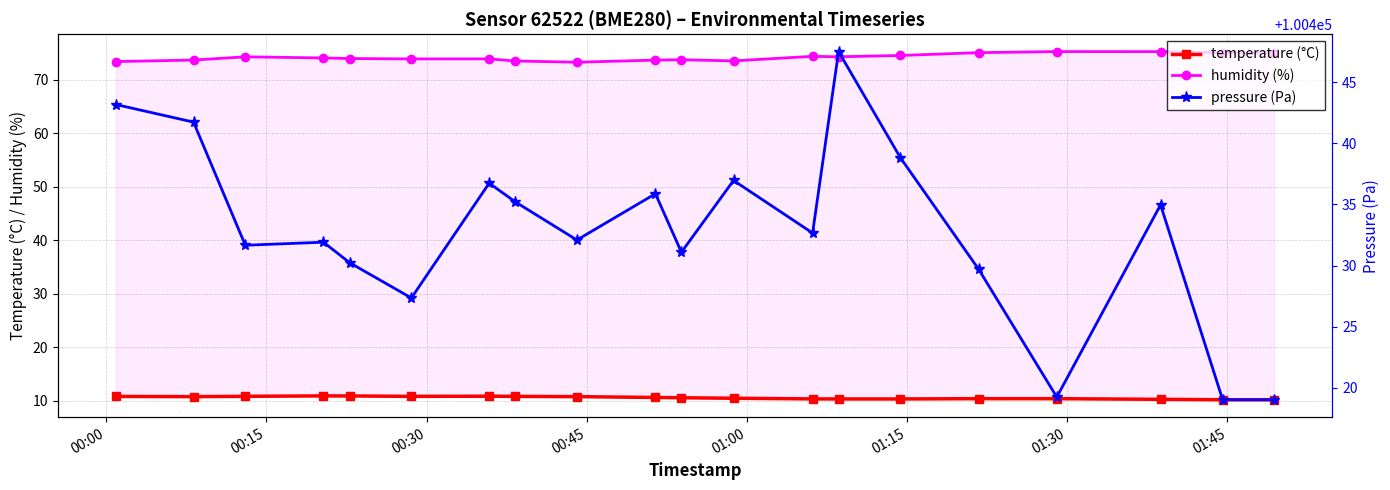

What is the spread (max minus min) of values at 00:00?

100432.4